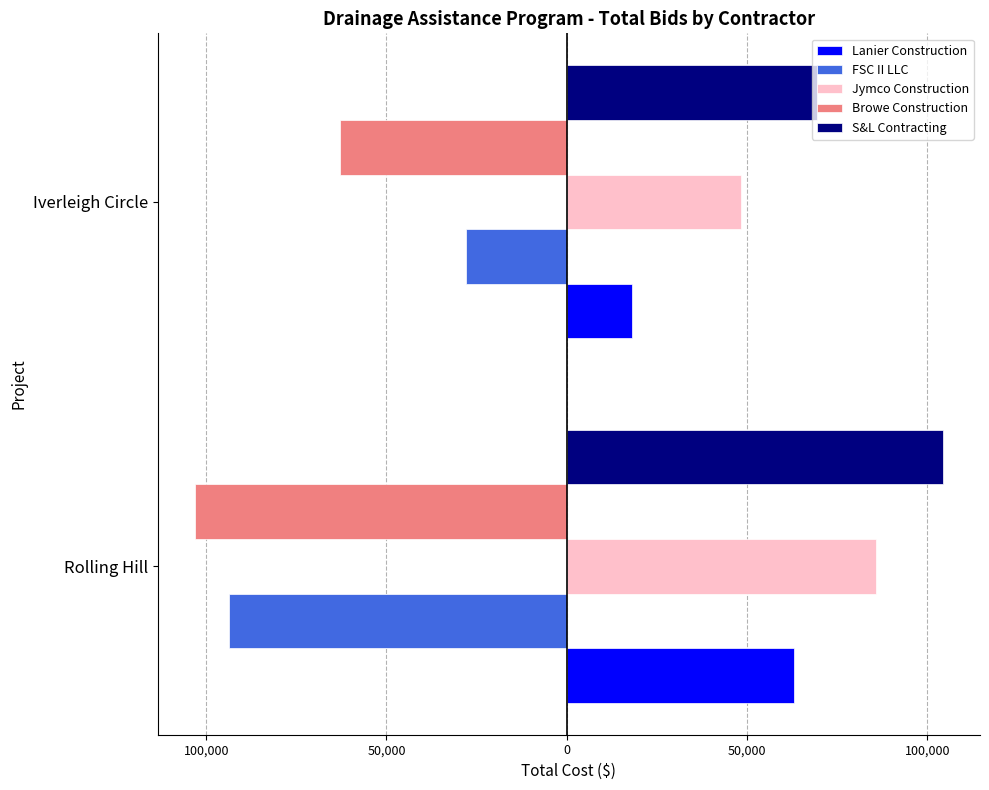

What is the value of the FSC II LLC bar at the 2nd from the left?

-27930.0